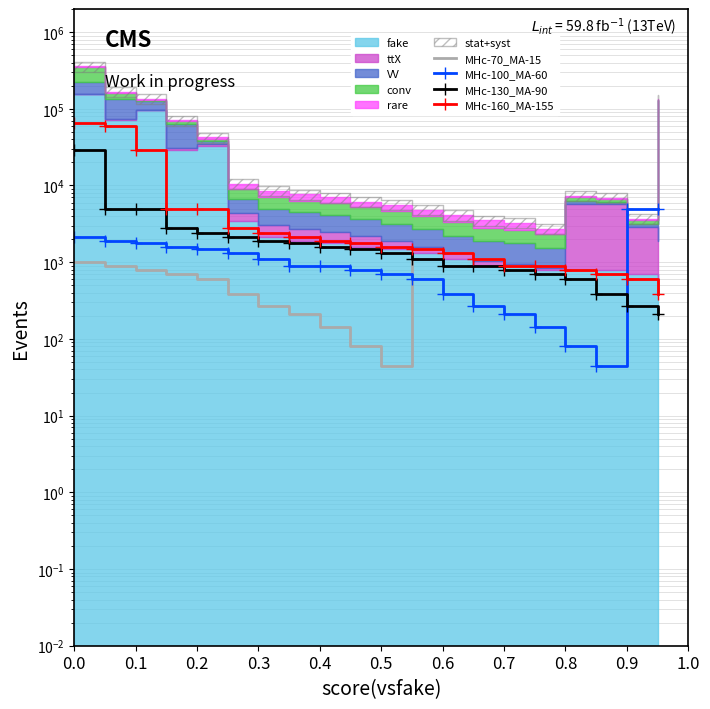

True or false: MHc-130_MA-90 has more than 2 interior local peaks.

False